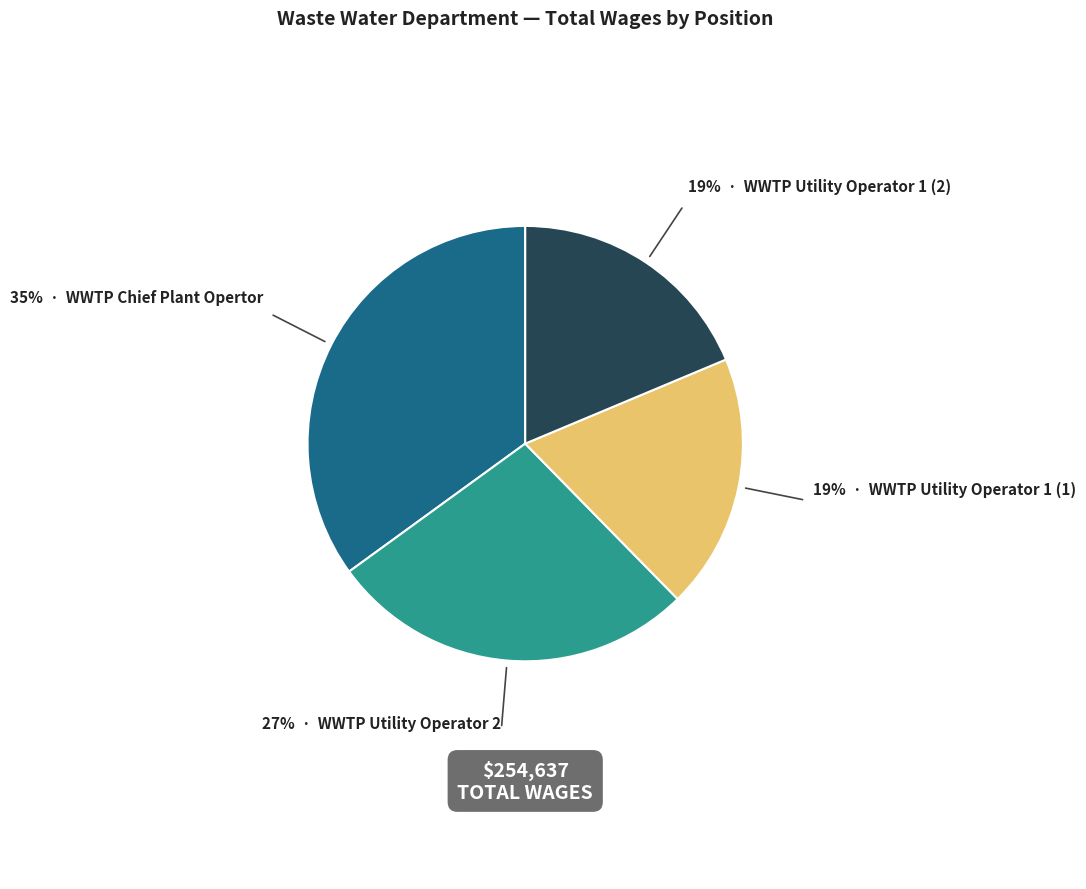

To the nearest percent, what is the average slice percentage?

25%